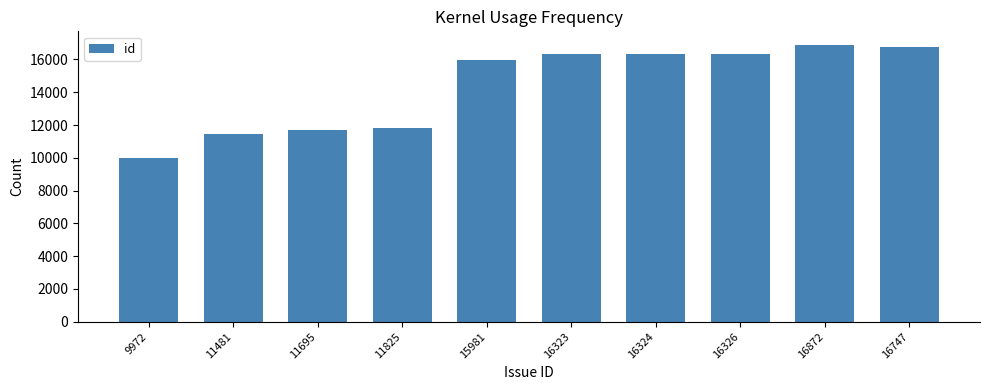

True or false: the data shows 16324 at 16324.

True